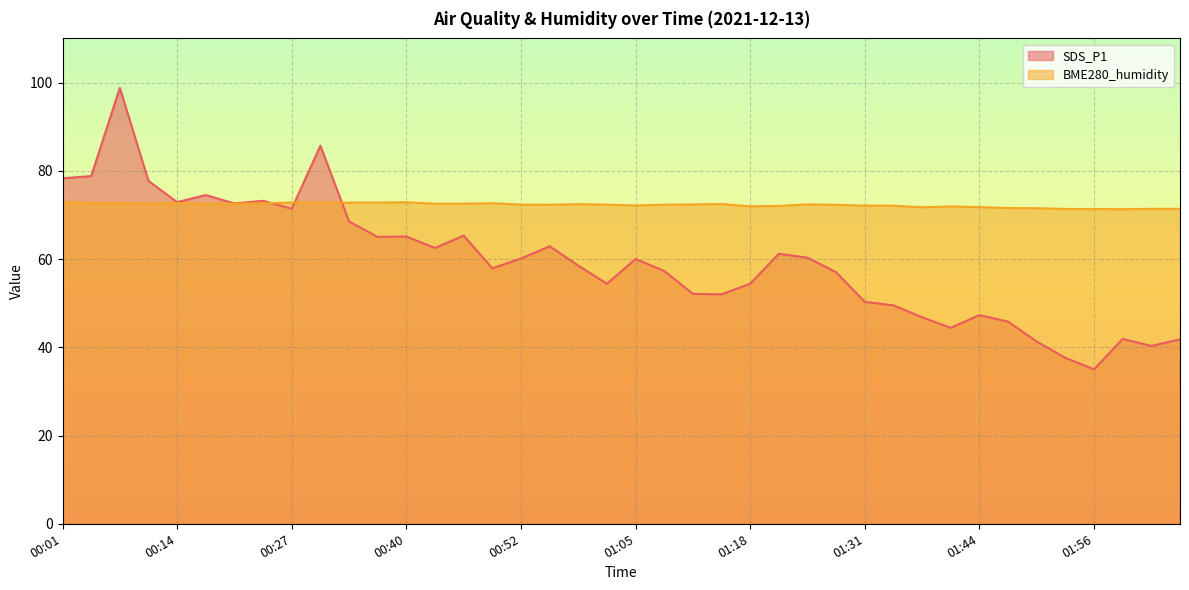

What position from the left is 01:21?

26